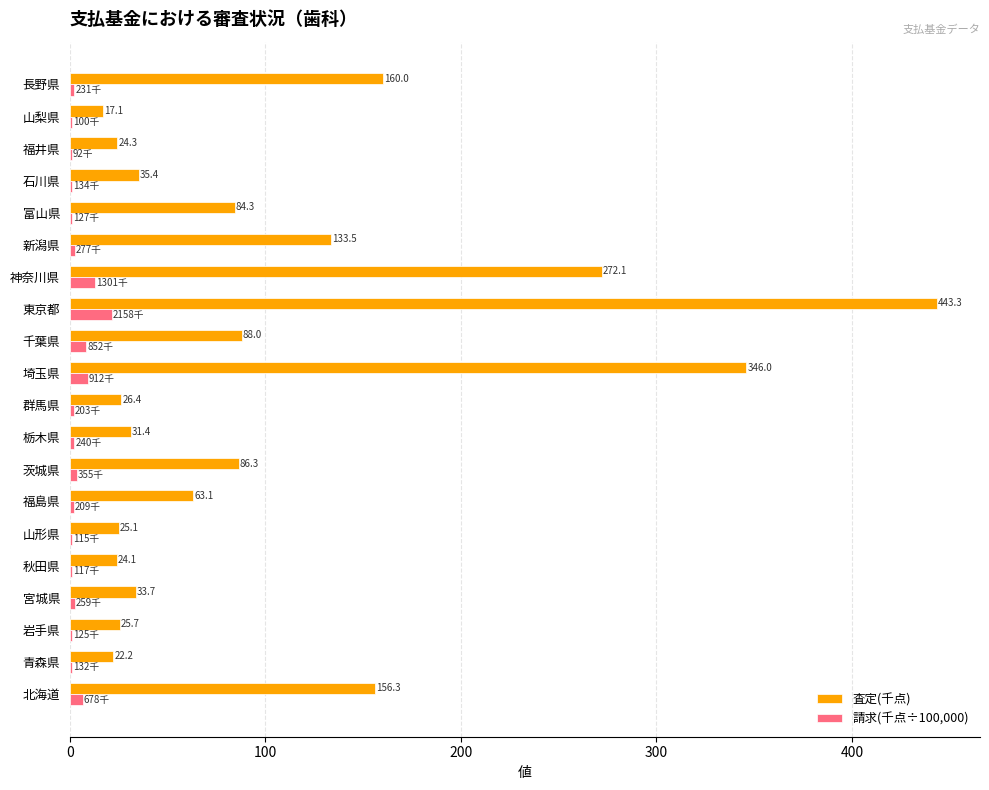

What is the sum of the 査定(千点) values at 岩手県 and 神奈川県?

297.8